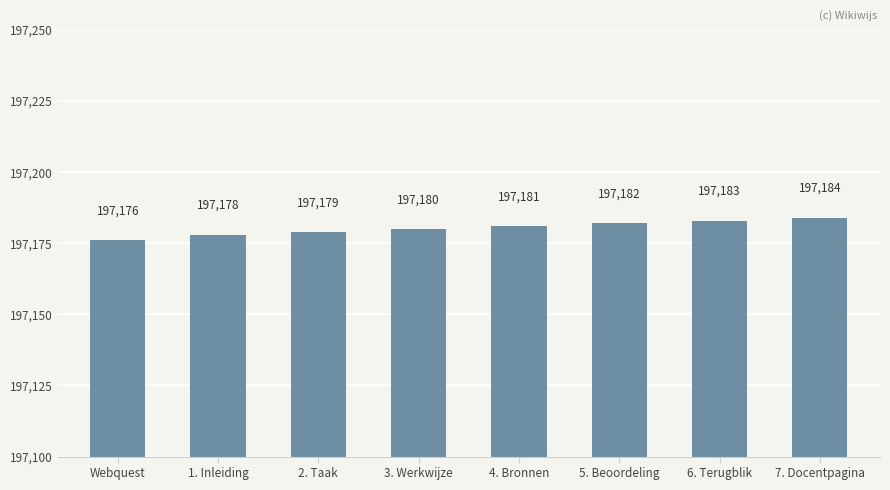

How many values are below 197181?

4